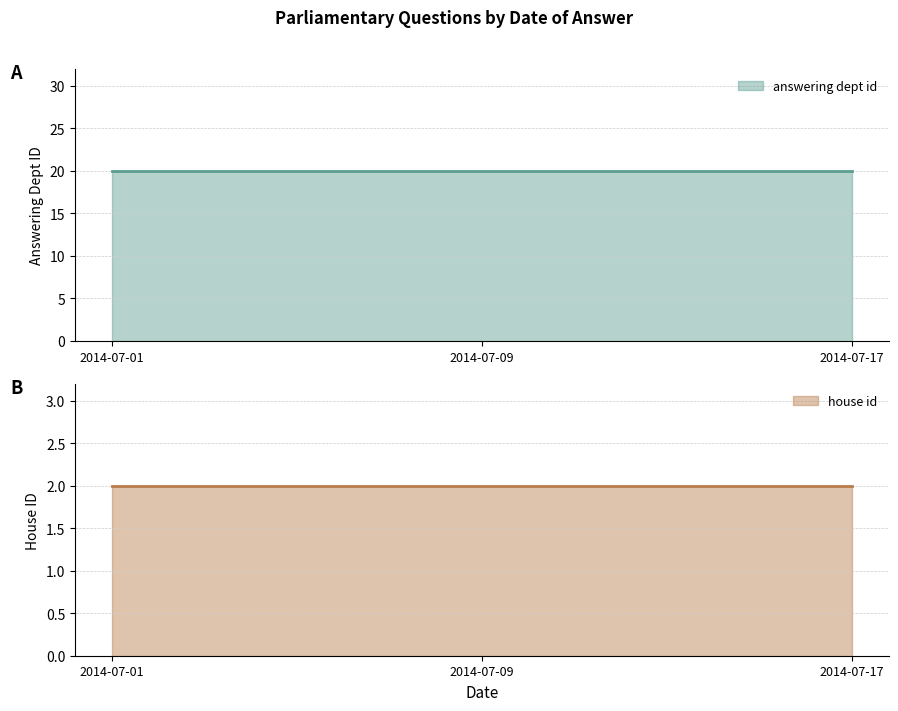

The value of answering dept id at 2014-07-17 is 33. True or false?

False